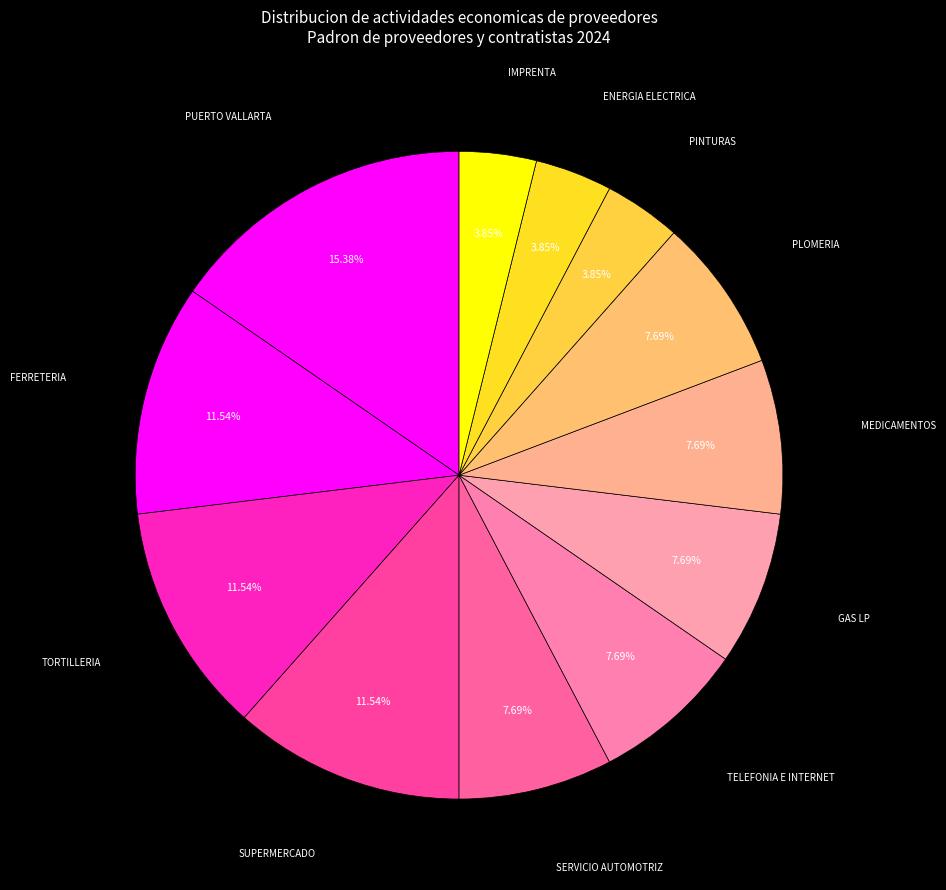

What is the largest slice in the pie chart?

PUERTO VALLARTA